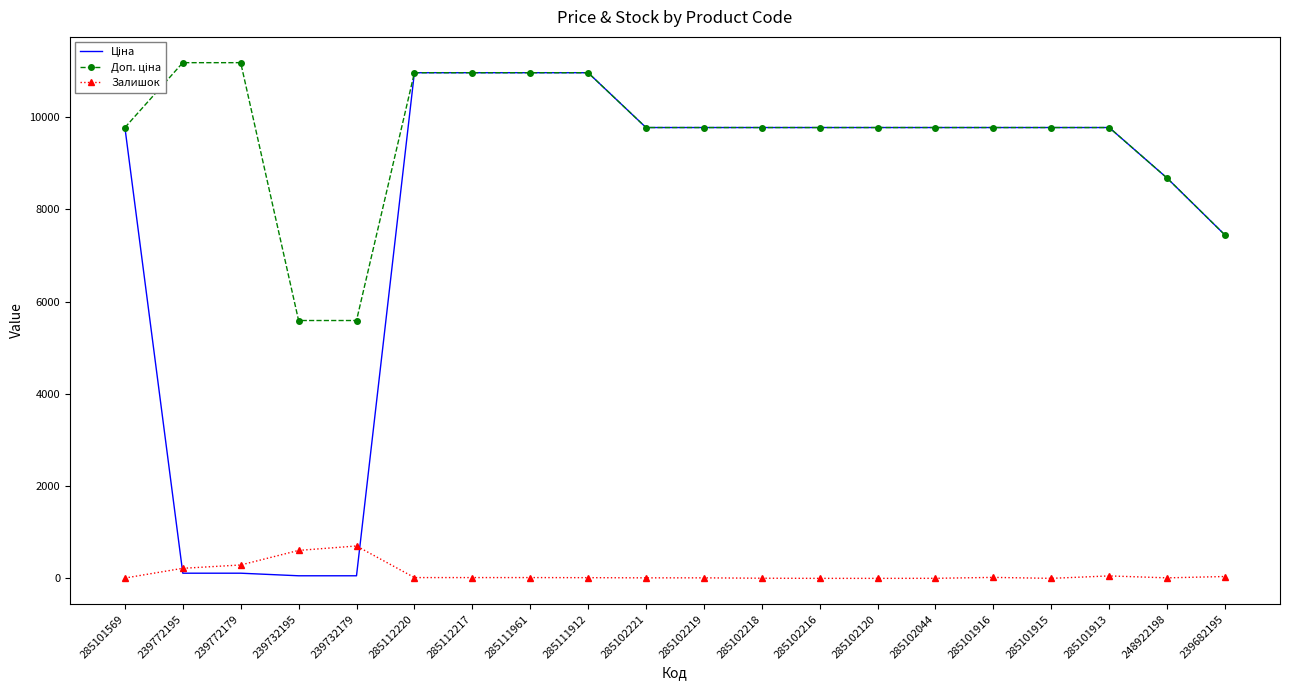

At which category does Залишок reach its first local peak?

239732179